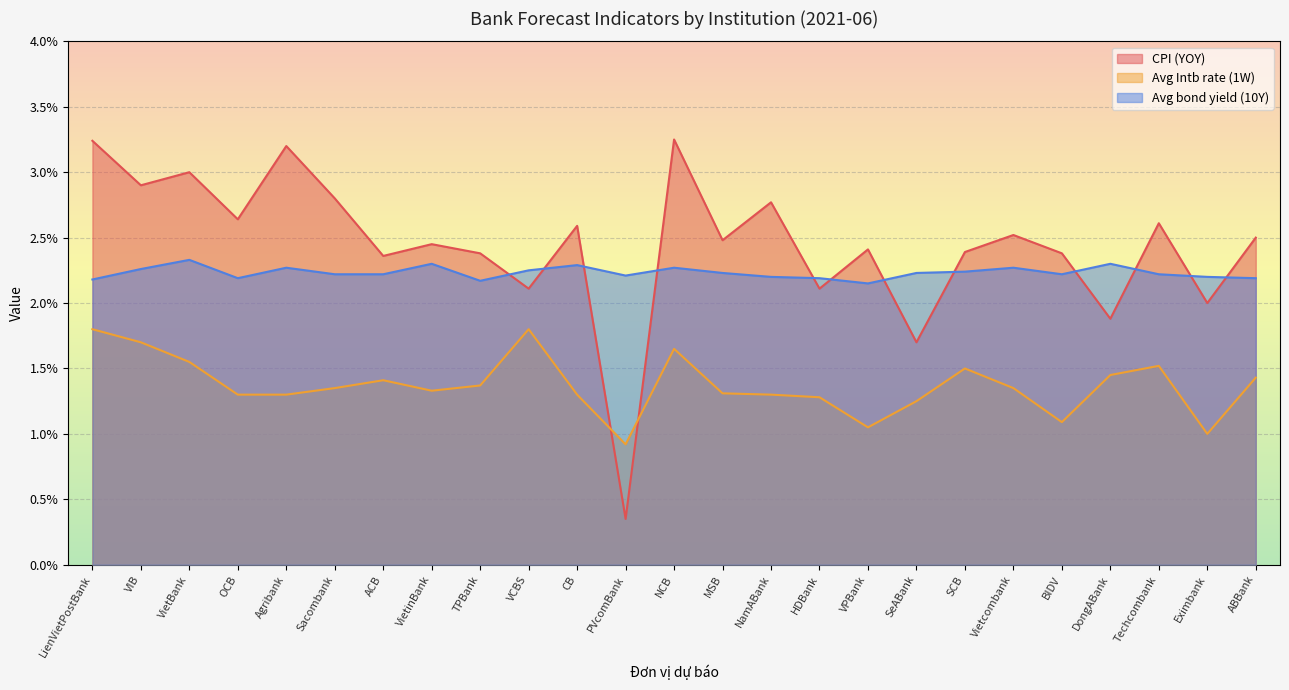

What are all the series names shown in the legend?

CPI (YOY), Avg Intb rate (1W), Avg bond yield (10Y)